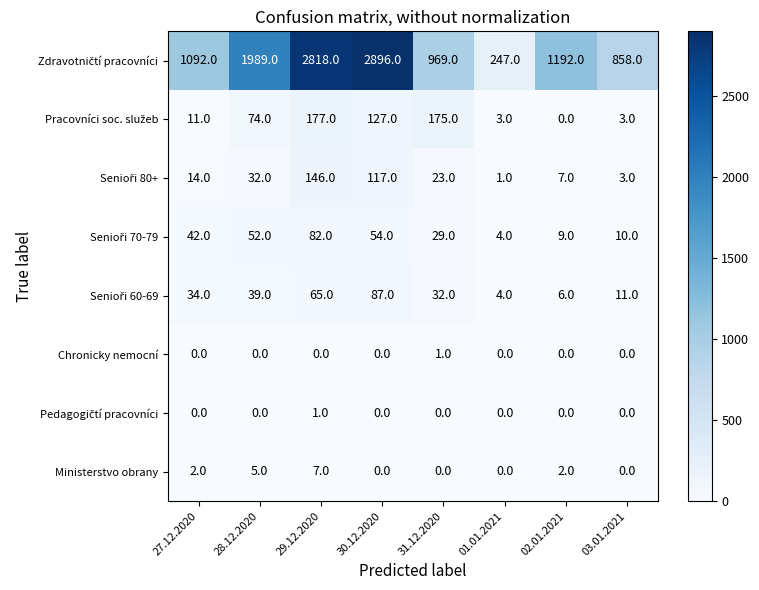

What is the spread (max minus min) of values at 31.12.2020?

969